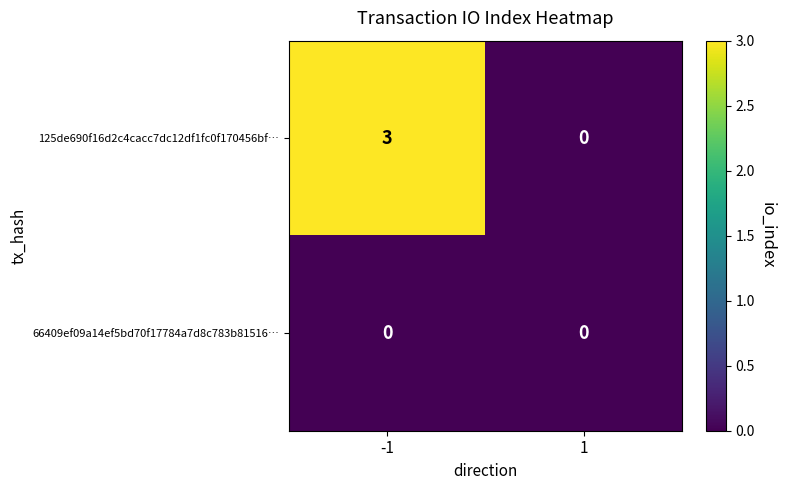

Is it true that 66409ef09a14ef5bd70f17784a7d8c783b81516… equals 0 at 1?

True